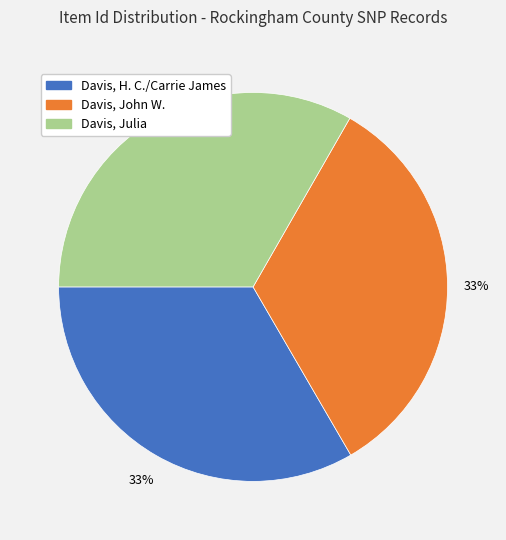

Do Davis, Julia and Davis, John W. together represent more than half of the pie?

Yes